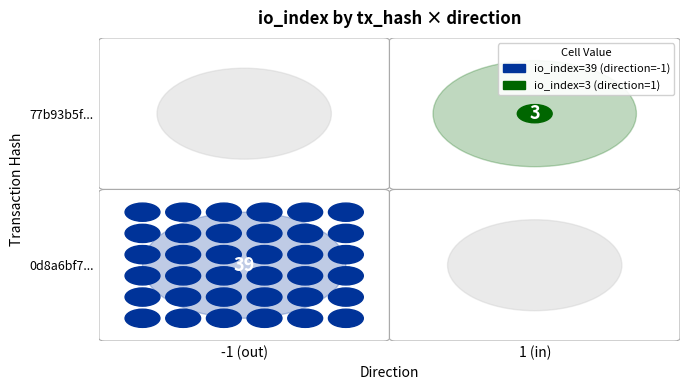

Is the value of 77b93b5fbef9806e9b4bcc8e539f4709f127cff at direction greater than the value of 0d8a6bf77f616f9e6415e6625b5bf7bfcd0030b at io_index?

No